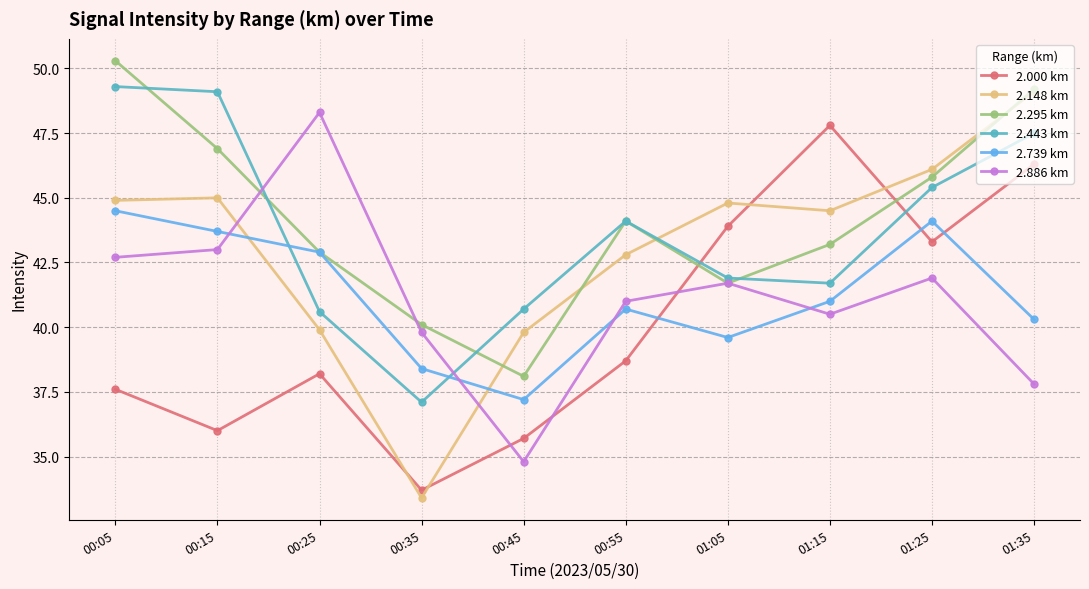

What is the sum of all 2.739 km values?

412.4